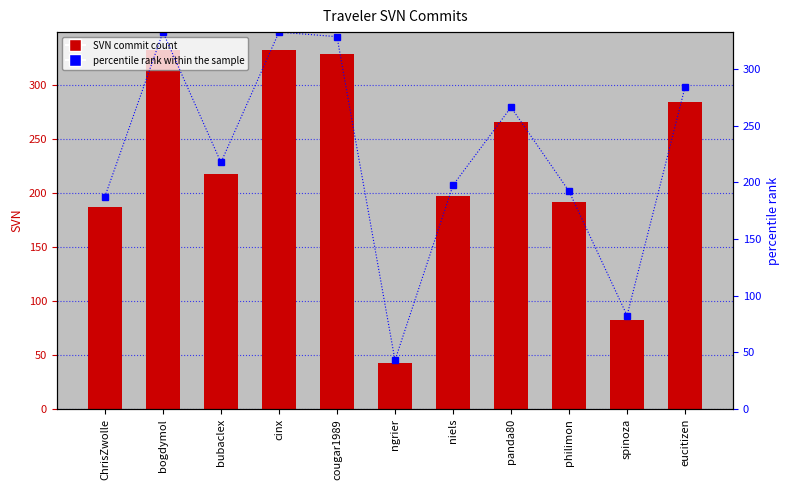

Read the percentile rank within the sample value at bogdymol.

332.5